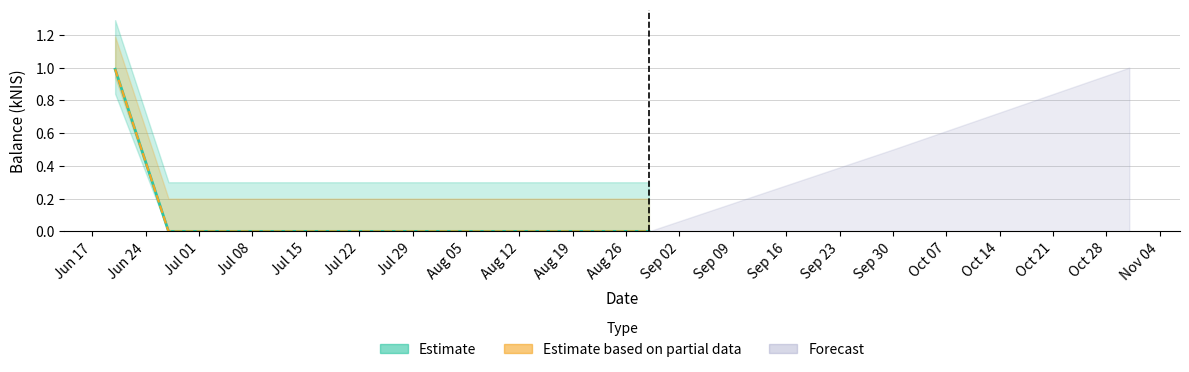

What is the sum of all values?

1.0